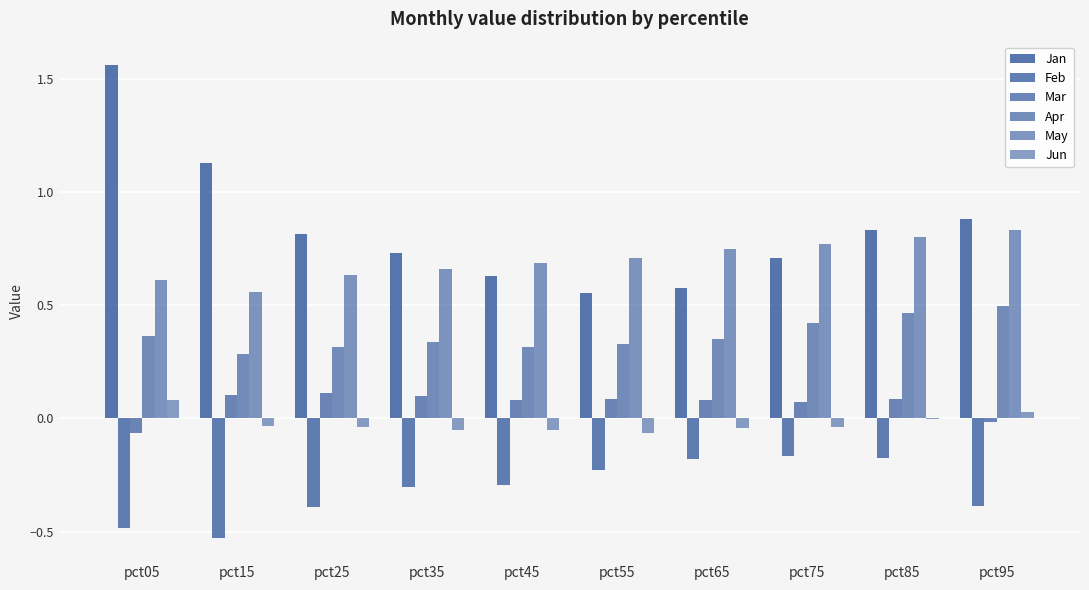

Are the bars horizontal?

No